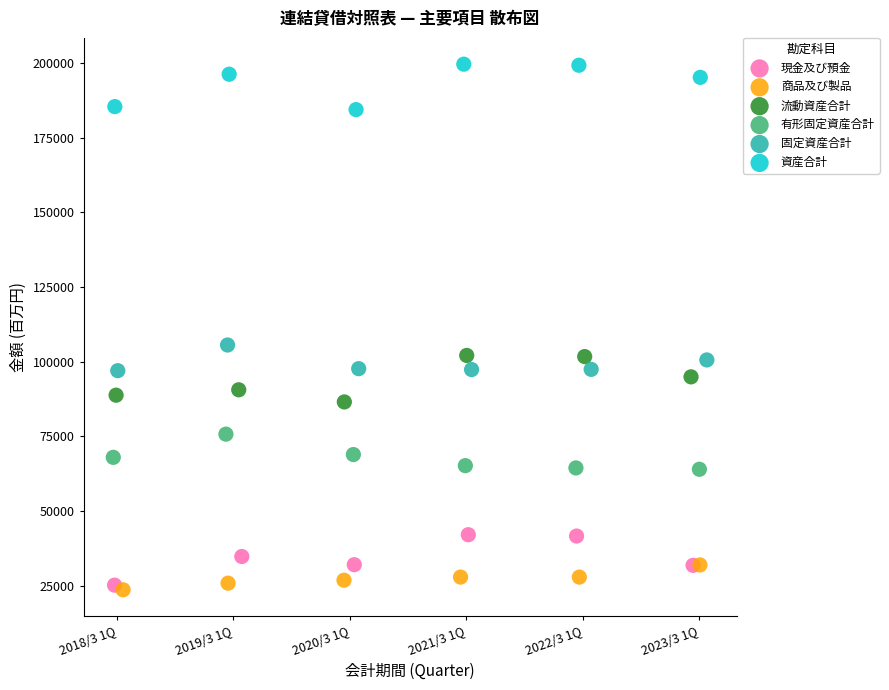

Which series reaches the maximum Y coordinate?

資産合計